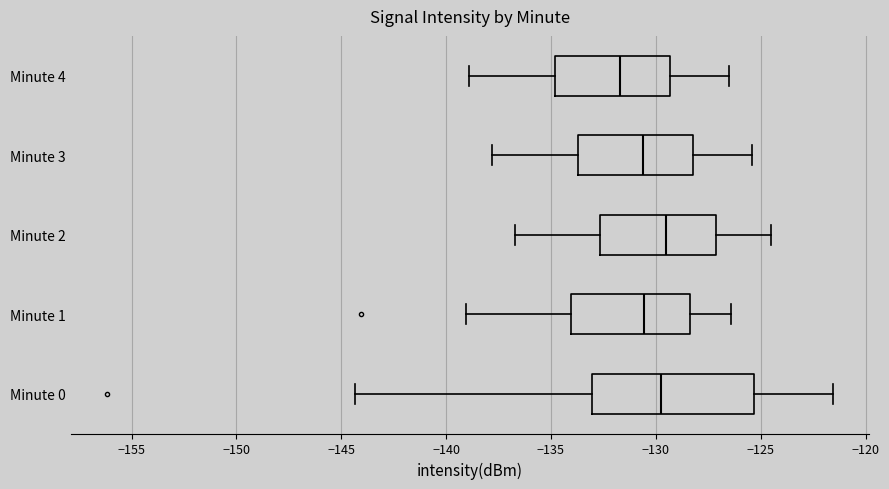

Reading bottom to top, read every box against the x-axis: the position of its median line, the range the box covers, and the ends of its whiskers. The values are not printed on the chart, so give them approximately, as read against the axis.

Minute 0: median -130.0, box -133.0 to -125.5, whiskers -144.5 to -121.5
Minute 1: median -130.5, box -134.0 to -128.5, whiskers -139.0 to -126.5
Minute 2: median -129.5, box -132.5 to -127.0, whiskers -136.5 to -124.5
Minute 3: median -130.5, box -133.5 to -128.0, whiskers -138.0 to -125.5
Minute 4: median -131.5, box -135.0 to -129.5, whiskers -139.0 to -126.5